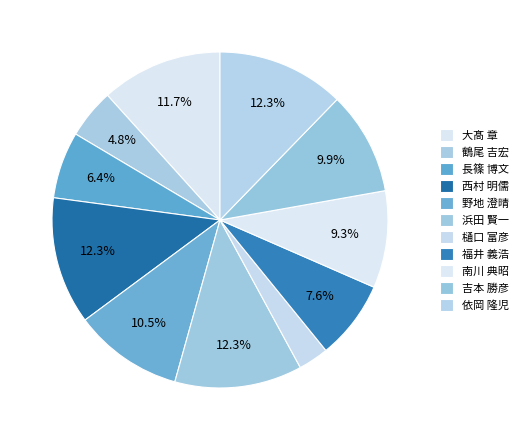

What percentage is NOT represented by 野地 澄晴?

89.5%